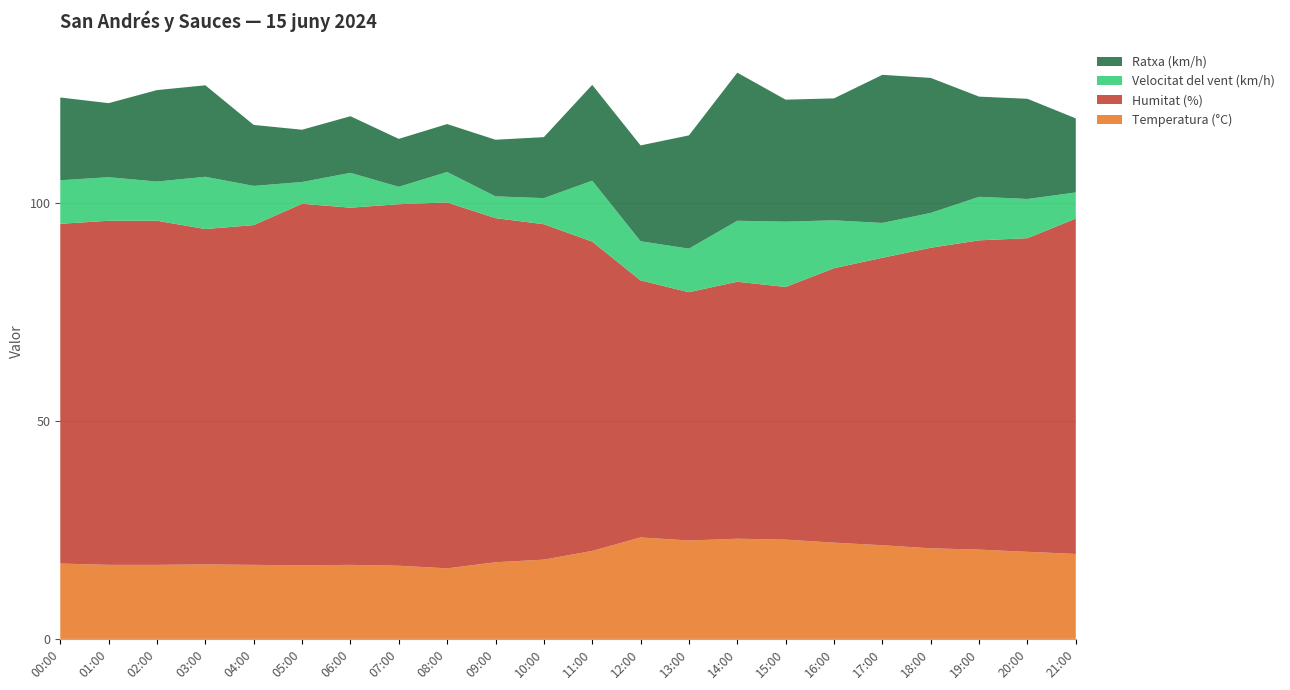

Reading left to right, what are all the values shown in this chart?

Temperatura (°C): 00:00=17.3	01:00=17.0	02:00=17.0	03:00=17.1	04:00=17.0	05:00=16.9	06:00=17.0	07:00=16.8	08:00=16.2	09:00=17.6	10:00=18.2	11:00=20.2	12:00=23.3	13:00=22.6	14:00=23.0	15:00=22.8	16:00=22.1	17:00=21.5	18:00=20.8	19:00=20.5	20:00=20.0	21:00=19.5
Humitat (%): 00:00=78.0	01:00=79.0	02:00=79.0	03:00=77.0	04:00=78.0	05:00=83.0	06:00=82.0	07:00=83.0	08:00=84.0	09:00=79.0	10:00=77.0	11:00=71.0	12:00=59.0	13:00=57.0	14:00=59.0	15:00=58.0	16:00=63.0	17:00=66.0	18:00=69.0	19:00=71.0	20:00=72.0	21:00=77.0
Velocitat del vent (km/h): 00:00=10.0	01:00=10.0	02:00=9.0	03:00=12.0	04:00=9.0	05:00=5.0	06:00=8.0	07:00=4.0	08:00=7.0	09:00=5.0	10:00=6.0	11:00=14.0	12:00=9.0	13:00=10.0	14:00=14.0	15:00=15.0	16:00=11.0	17:00=8.0	18:00=8.0	19:00=10.0	20:00=9.0	21:00=6.0
Ratxa (km/h): 00:00=19.0	01:00=17.0	02:00=21.0	03:00=21.0	04:00=14.0	05:00=12.0	06:00=13.0	07:00=11.0	08:00=11.0	09:00=13.0	10:00=14.0	11:00=22.0	12:00=22.0	13:00=26.0	14:00=34.0	15:00=28.0	16:00=28.0	17:00=34.0	18:00=31.0	19:00=23.0	20:00=23.0	21:00=17.0